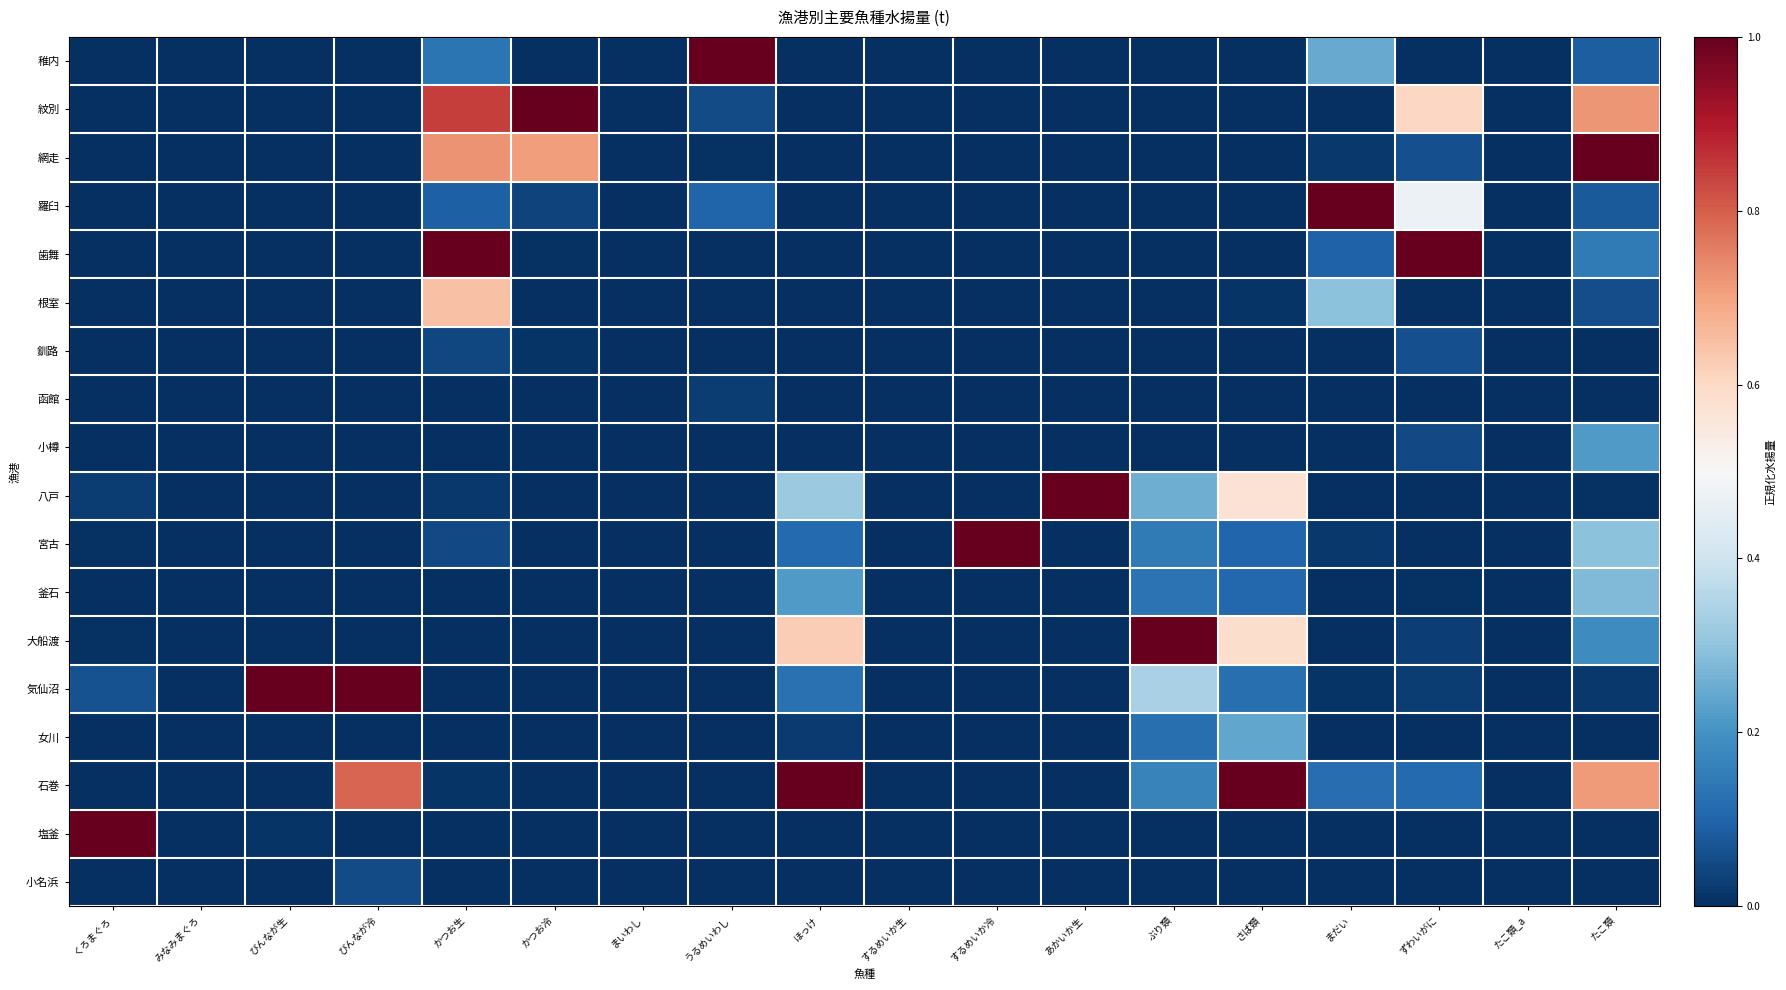

Reading right to left, transcribe all the data shown in this chart.

稚内: たこ類=0.1	たこ類_a=0.0	ずわいがに=0.0	まだい=0.2	さば類=0.0	ぶり類=0.0	あかいか生=0.0	するめいか冷=0.0	するめいか生=0.0	ほっけ=0.0	うるめいわし=1.0	まいわし=0.0	かつお冷=0.0	かつお生=0.1	びんなが冷=0.0	びんなが生=0.0	みなみまぐろ=0.0	くろまぐろ=0.0
紋別: たこ類=0.7	たこ類_a=0.0	ずわいがに=0.6	まだい=0.0	さば類=0.0	ぶり類=0.0	あかいか生=0.0	するめいか冷=0.0	するめいか生=0.0	ほっけ=0.0	うるめいわし=0.1	まいわし=0.0	かつお冷=1.0	かつお生=0.8	びんなが冷=0.0	びんなが生=0.0	みなみまぐろ=0.0	くろまぐろ=0.0
網走: たこ類=1.0	たこ類_a=0.0	ずわいがに=0.1	まだい=0.0	さば類=0.0	ぶり類=0.0	あかいか生=0.0	するめいか冷=0.0	するめいか生=0.0	ほっけ=0.0	うるめいわし=0.0	まいわし=0.0	かつお冷=0.7	かつお生=0.7	びんなが冷=0.0	びんなが生=0.0	みなみまぐろ=0.0	くろまぐろ=0.0
羅臼: たこ類=0.1	たこ類_a=0.0	ずわいがに=0.5	まだい=1.0	さば類=0.0	ぶり類=0.0	あかいか生=0.0	するめいか冷=0.0	するめいか生=0.0	ほっけ=0.0	うるめいわし=0.1	まいわし=0.0	かつお冷=0.0	かつお生=0.1	びんなが冷=0.0	びんなが生=0.0	みなみまぐろ=0.0	くろまぐろ=0.0
歯舞: たこ類=0.1	たこ類_a=0.0	ずわいがに=1.0	まだい=0.1	さば類=0.0	ぶり類=0.0	あかいか生=0.0	するめいか冷=0.0	するめいか生=0.0	ほっけ=0.0	うるめいわし=0.0	まいわし=0.0	かつお冷=0.0	かつお生=1.0	びんなが冷=0.0	びんなが生=0.0	みなみまぐろ=0.0	くろまぐろ=0.0
根室: たこ類=0.1	たこ類_a=0.0	ずわいがに=0.0	まだい=0.3	さば類=0.0	ぶり類=0.0	あかいか生=0.0	するめいか冷=0.0	するめいか生=0.0	ほっけ=0.0	うるめいわし=0.0	まいわし=0.0	かつお冷=0.0	かつお生=0.6	びんなが冷=0.0	びんなが生=0.0	みなみまぐろ=0.0	くろまぐろ=0.0
釧路: たこ類=0.0	たこ類_a=0.0	ずわいがに=0.1	まだい=0.0	さば類=0.0	ぶり類=0.0	あかいか生=0.0	するめいか冷=0.0	するめいか生=0.0	ほっけ=0.0	うるめいわし=0.0	まいわし=0.0	かつお冷=0.0	かつお生=0.0	びんなが冷=0.0	びんなが生=0.0	みなみまぐろ=0.0	くろまぐろ=0.0
函館: たこ類=0.0	たこ類_a=0.0	ずわいがに=0.0	まだい=0.0	さば類=0.0	ぶり類=0.0	あかいか生=0.0	するめいか冷=0.0	するめいか生=0.0	ほっけ=0.0	うるめいわし=0.0	まいわし=0.0	かつお冷=0.0	かつお生=0.0	びんなが冷=0.0	びんなが生=0.0	みなみまぐろ=0.0	くろまぐろ=0.0
小樽: たこ類=0.2	たこ類_a=0.0	ずわいがに=0.0	まだい=0.0	さば類=0.0	ぶり類=0.0	あかいか生=0.0	するめいか冷=0.0	するめいか生=0.0	ほっけ=0.0	うるめいわし=0.0	まいわし=0.0	かつお冷=0.0	かつお生=0.0	びんなが冷=0.0	びんなが生=0.0	みなみまぐろ=0.0	くろまぐろ=0.0
八戸: たこ類=0.0	たこ類_a=0.0	ずわいがに=0.0	まだい=0.0	さば類=0.6	ぶり類=0.3	あかいか生=1.0	するめいか冷=0.0	するめいか生=0.0	ほっけ=0.3	うるめいわし=0.0	まいわし=0.0	かつお冷=0.0	かつお生=0.0	びんなが冷=0.0	びんなが生=0.0	みなみまぐろ=0.0	くろまぐろ=0.0
宮古: たこ類=0.3	たこ類_a=0.0	ずわいがに=0.0	まだい=0.0	さば類=0.1	ぶり類=0.1	あかいか生=0.0	するめいか冷=1.0	するめいか生=0.0	ほっけ=0.1	うるめいわし=0.0	まいわし=0.0	かつお冷=0.0	かつお生=0.0	びんなが冷=0.0	びんなが生=0.0	みなみまぐろ=0.0	くろまぐろ=0.0
釜石: たこ類=0.3	たこ類_a=0.0	ずわいがに=0.0	まだい=0.0	さば類=0.1	ぶり類=0.1	あかいか生=0.0	するめいか冷=0.0	するめいか生=0.0	ほっけ=0.2	うるめいわし=0.0	まいわし=0.0	かつお冷=0.0	かつお生=0.0	びんなが冷=0.0	びんなが生=0.0	みなみまぐろ=0.0	くろまぐろ=0.0
大船渡: たこ類=0.2	たこ類_a=0.0	ずわいがに=0.0	まだい=0.0	さば類=0.6	ぶり類=1.0	あかいか生=0.0	するめいか冷=0.0	するめいか生=0.0	ほっけ=0.6	うるめいわし=0.0	まいわし=0.0	かつお冷=0.0	かつお生=0.0	びんなが冷=0.0	びんなが生=0.0	みなみまぐろ=0.0	くろまぐろ=0.0
気仙沼: たこ類=0.0	たこ類_a=0.0	ずわいがに=0.0	まだい=0.0	さば類=0.1	ぶり類=0.3	あかいか生=0.0	するめいか冷=0.0	するめいか生=0.0	ほっけ=0.1	うるめいわし=0.0	まいわし=0.0	かつお冷=0.0	かつお生=0.0	びんなが冷=1.0	びんなが生=1.0	みなみまぐろ=0.0	くろまぐろ=0.1
女川: たこ類=0.0	たこ類_a=0.0	ずわいがに=0.0	まだい=0.0	さば類=0.2	ぶり類=0.1	あかいか生=0.0	するめいか冷=0.0	するめいか生=0.0	ほっけ=0.0	うるめいわし=0.0	まいわし=0.0	かつお冷=0.0	かつお生=0.0	びんなが冷=0.0	びんなが生=0.0	みなみまぐろ=0.0	くろまぐろ=0.0
石巻: たこ類=0.7	たこ類_a=0.0	ずわいがに=0.1	まだい=0.1	さば類=1.0	ぶり類=0.2	あかいか生=0.0	するめいか冷=0.0	するめいか生=0.0	ほっけ=1.0	うるめいわし=0.0	まいわし=0.0	かつお冷=0.0	かつお生=0.0	びんなが冷=0.8	びんなが生=0.0	みなみまぐろ=0.0	くろまぐろ=0.0
塩釜: たこ類=0.0	たこ類_a=0.0	ずわいがに=0.0	まだい=0.0	さば類=0.0	ぶり類=0.0	あかいか生=0.0	するめいか冷=0.0	するめいか生=0.0	ほっけ=0.0	うるめいわし=0.0	まいわし=0.0	かつお冷=0.0	かつお生=0.0	びんなが冷=0.0	びんなが生=0.0	みなみまぐろ=0.0	くろまぐろ=1.0
小名浜: たこ類=0.0	たこ類_a=0.0	ずわいがに=0.0	まだい=0.0	さば類=0.0	ぶり類=0.0	あかいか生=0.0	するめいか冷=0.0	するめいか生=0.0	ほっけ=0.0	うるめいわし=0.0	まいわし=0.0	かつお冷=0.0	かつお生=0.0	びんなが冷=0.1	びんなが生=0.0	みなみまぐろ=0.0	くろまぐろ=0.0